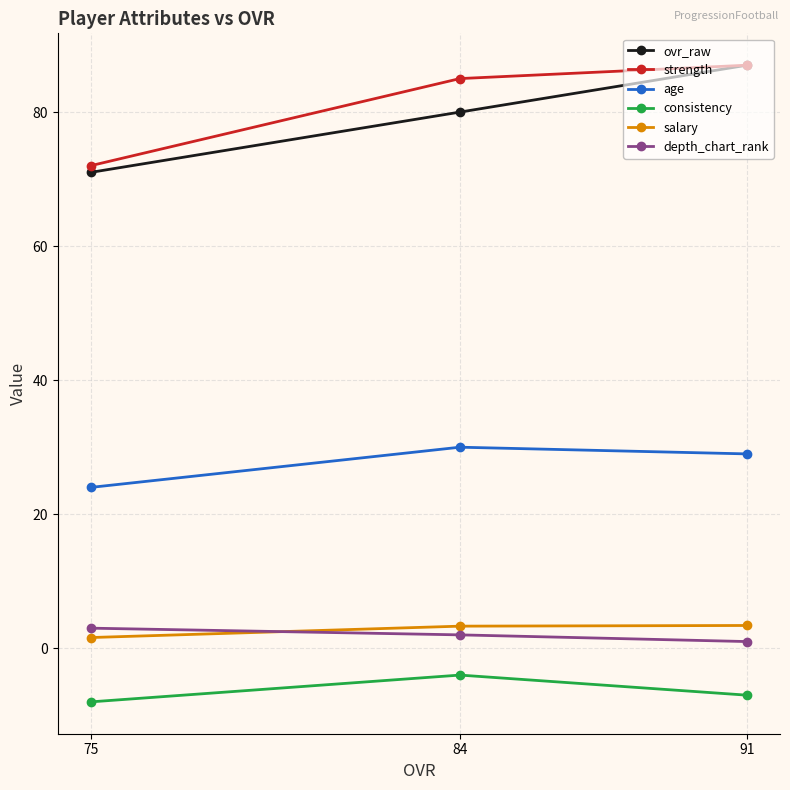

What are all the series names shown in the legend?

ovr_raw, strength, age, consistency, salary, depth_chart_rank